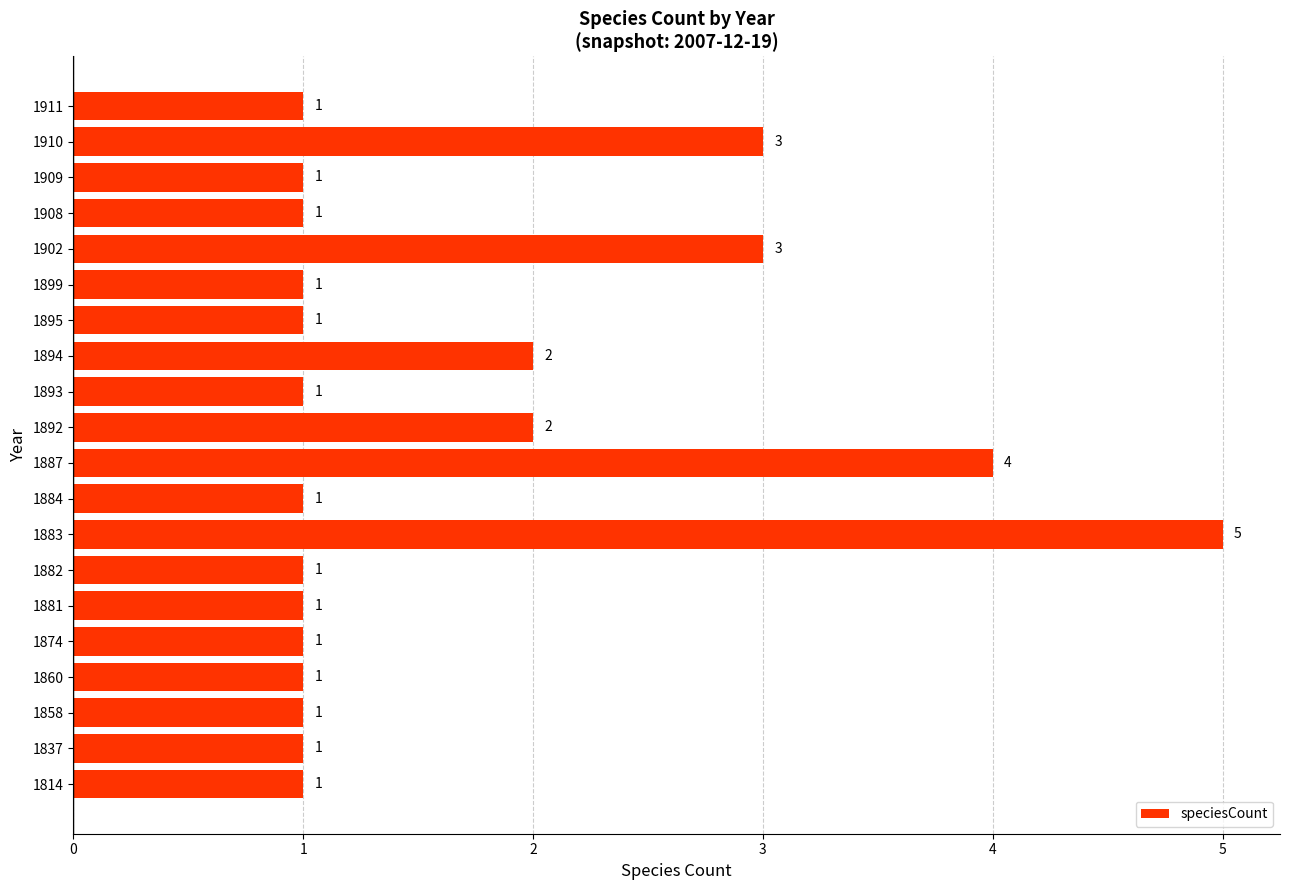

True or false: the data shows 1 at 1884.

True